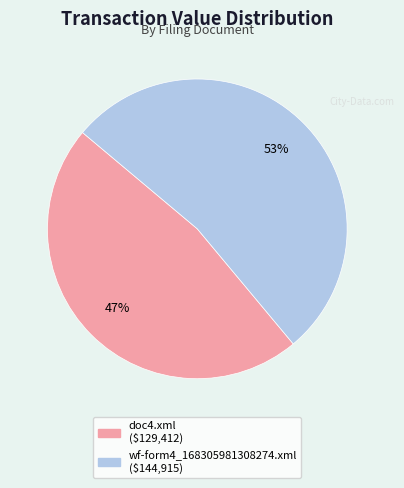

How many slices are in this pie chart?

2